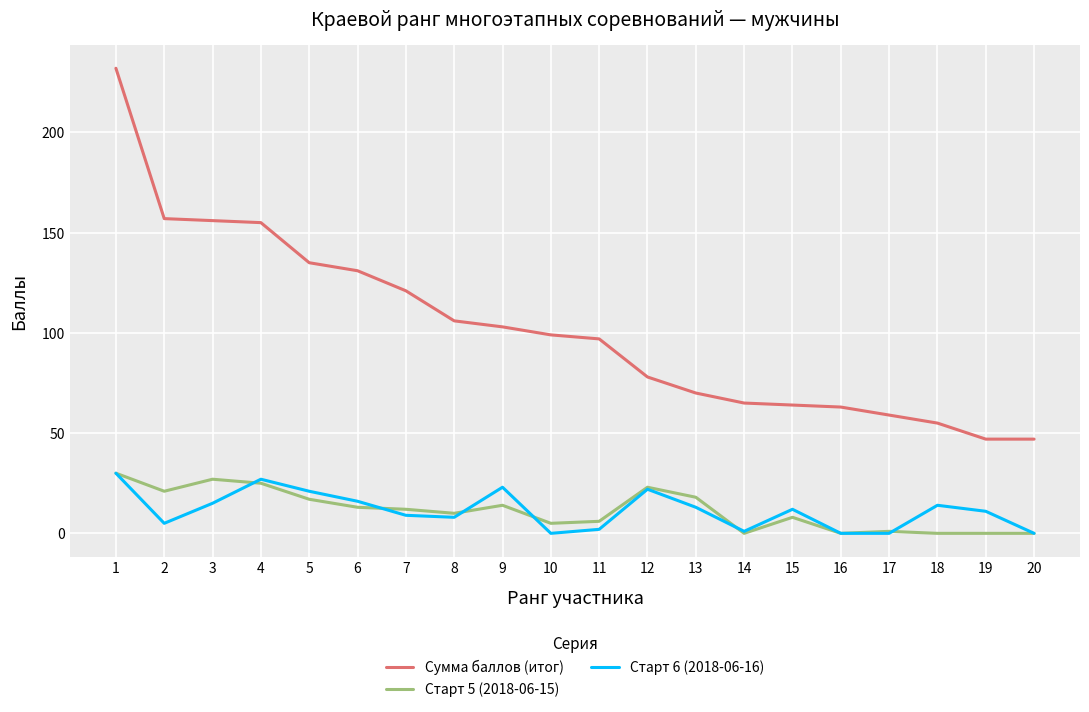

What is the maximum value shown in the chart?

232